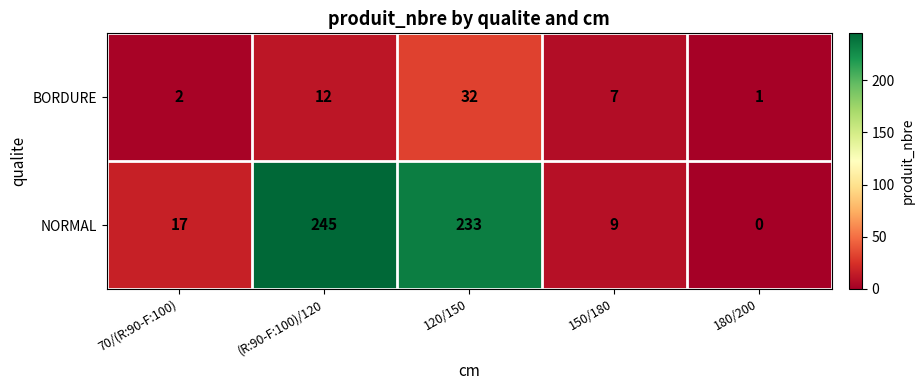

The value of NORMAL at 150/180 is 9. True or false?

True